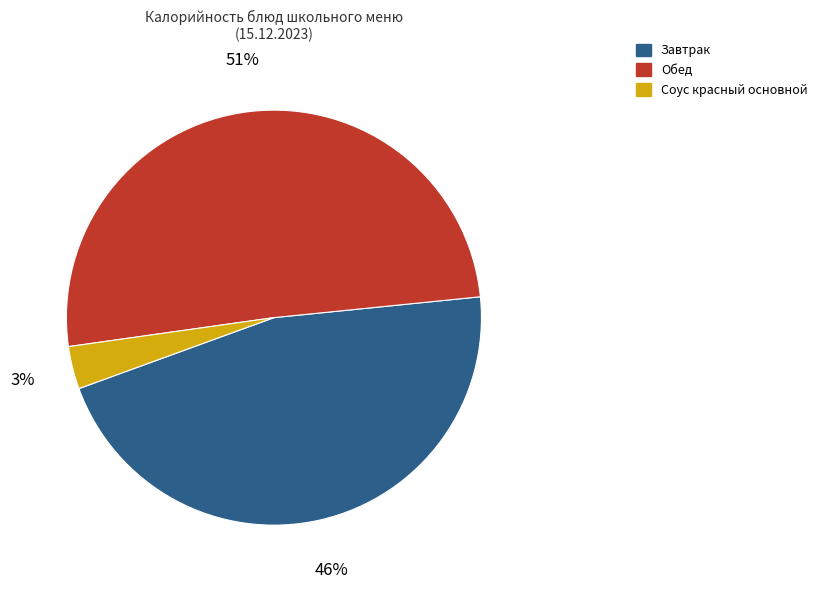

What is the majority slice?

Обед